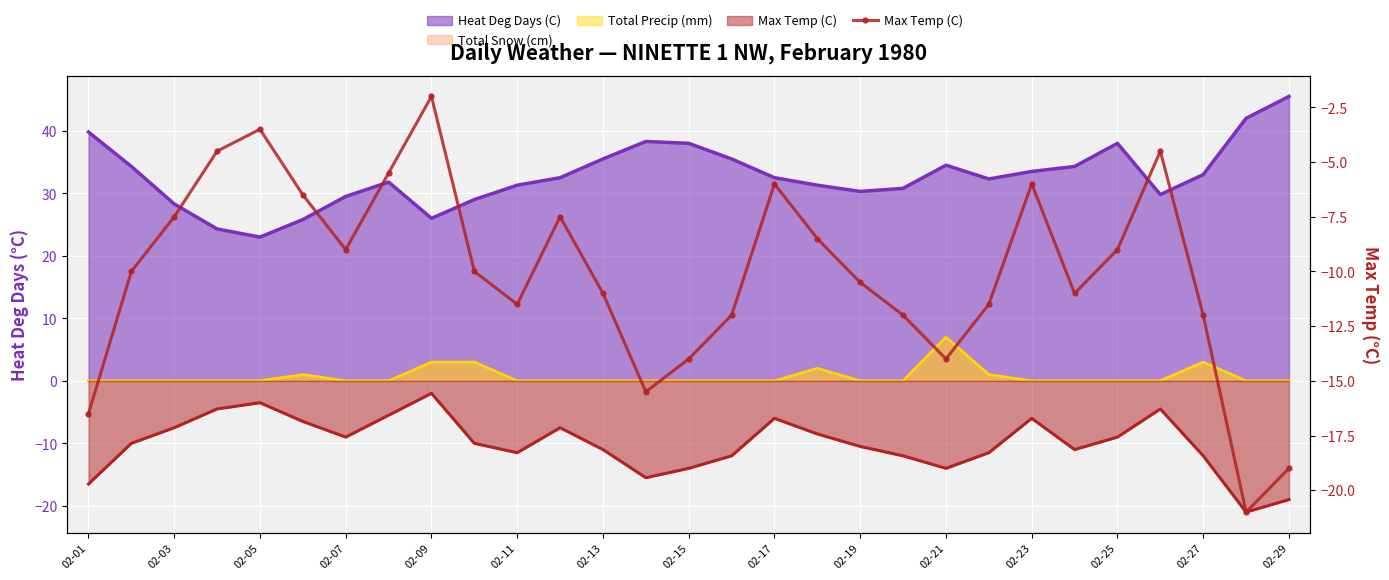

How many interior local peaks (higher than both neighbors) does the data have?

6